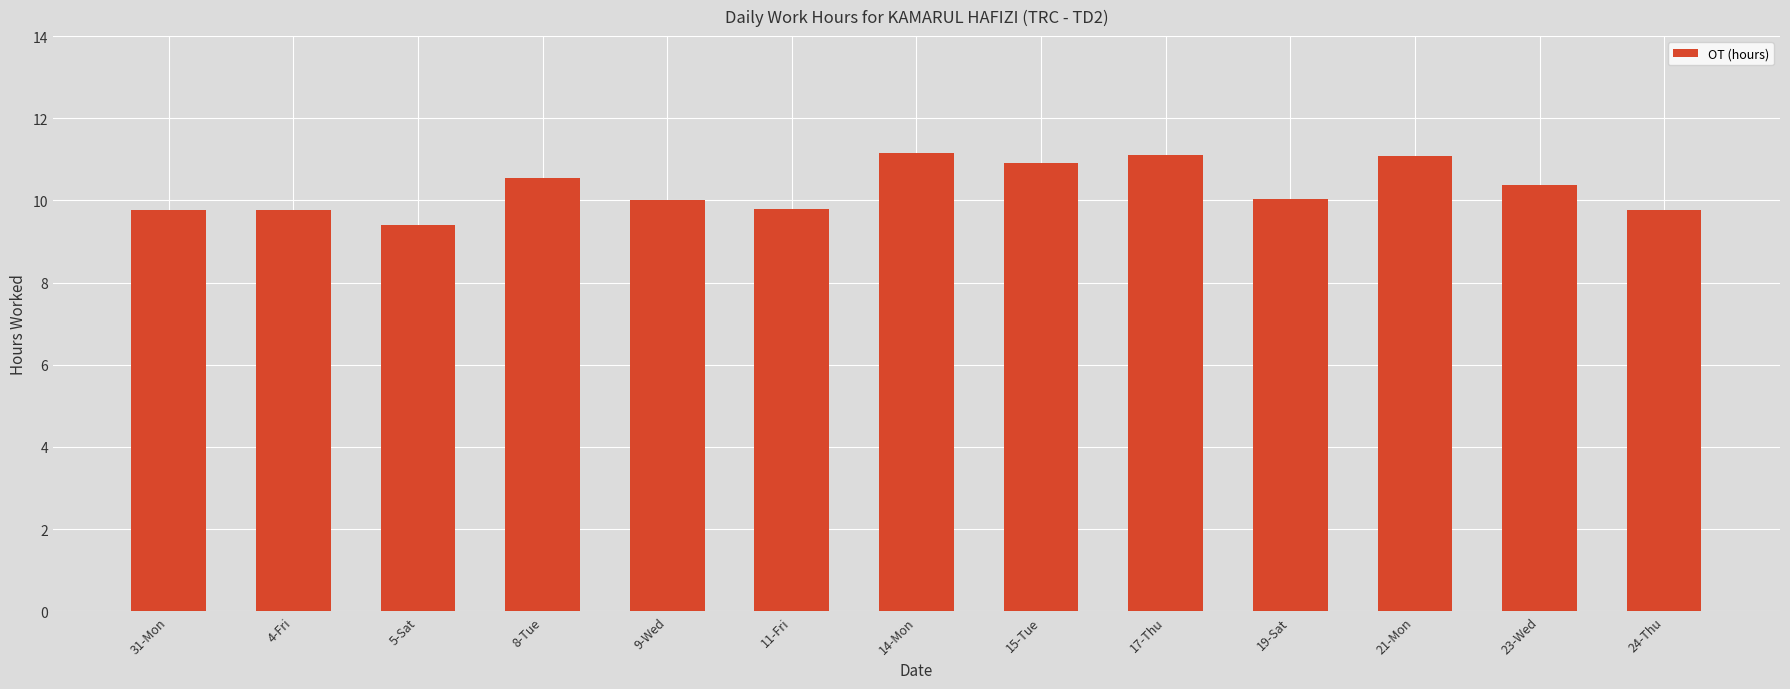

What is the smallest value displayed?

9.4